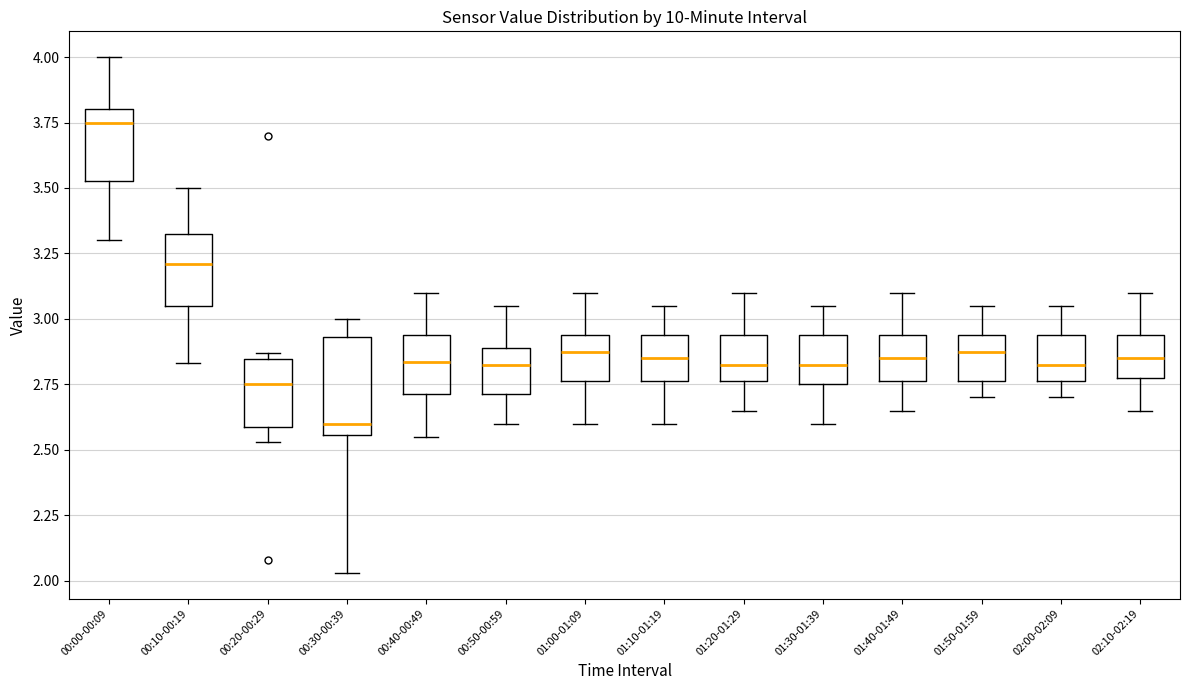

Which box's median line is the lowest?

00:30-00:39